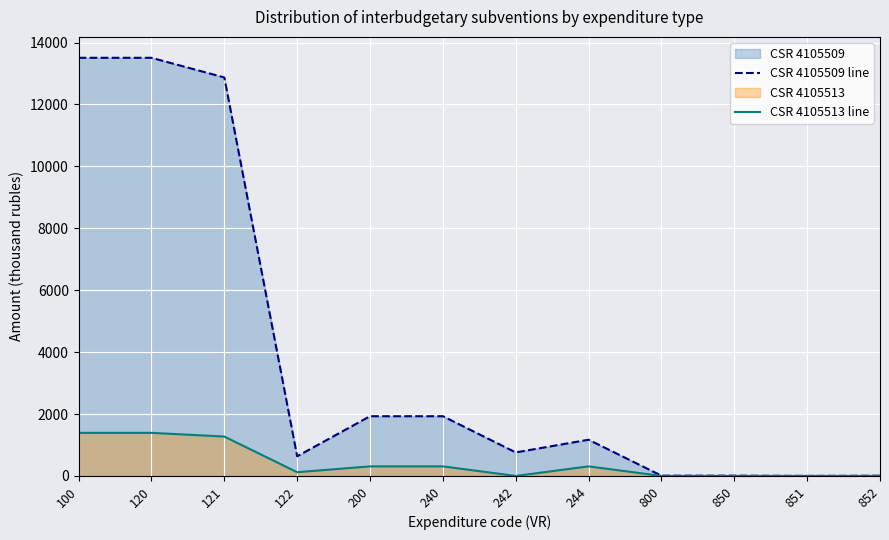

At how many categories does at least one series exceed 12774?

3